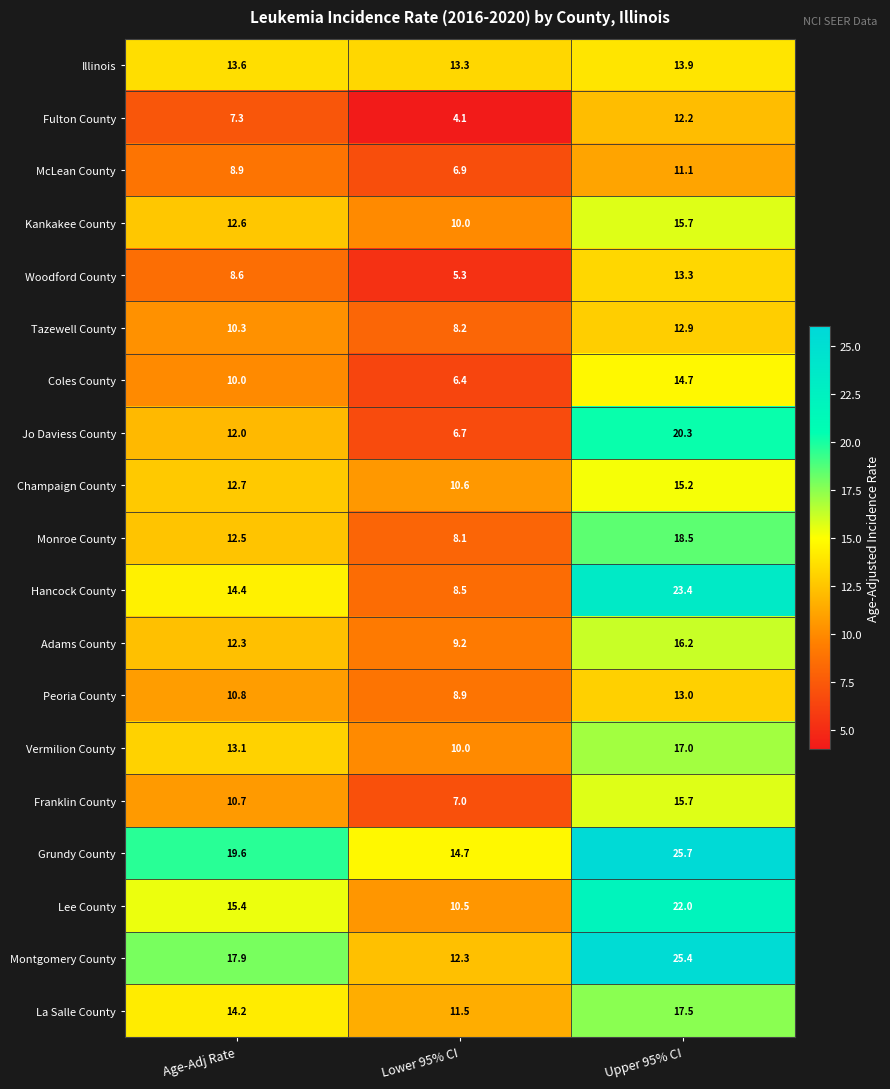

At how many categories does at least one series exceed 13?

3